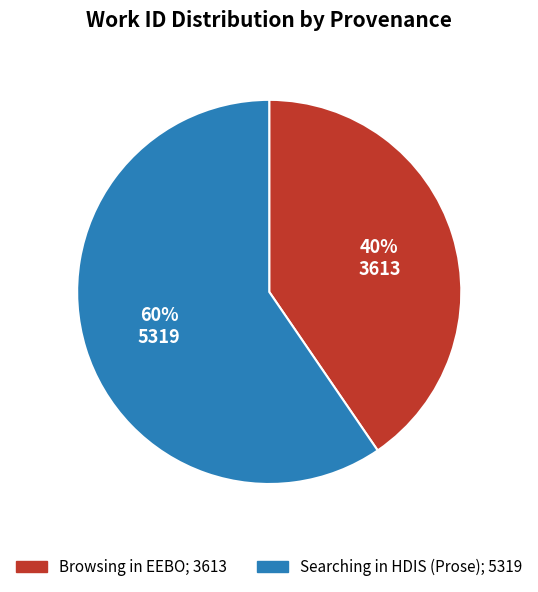

To the nearest percent, what percentage of the pie is Browsing in EEBO?

40%